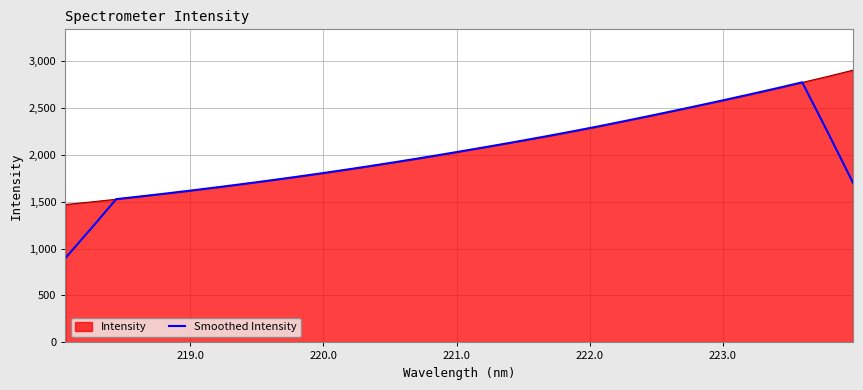

Which series has the widest spread of values?

Smoothed Intensity